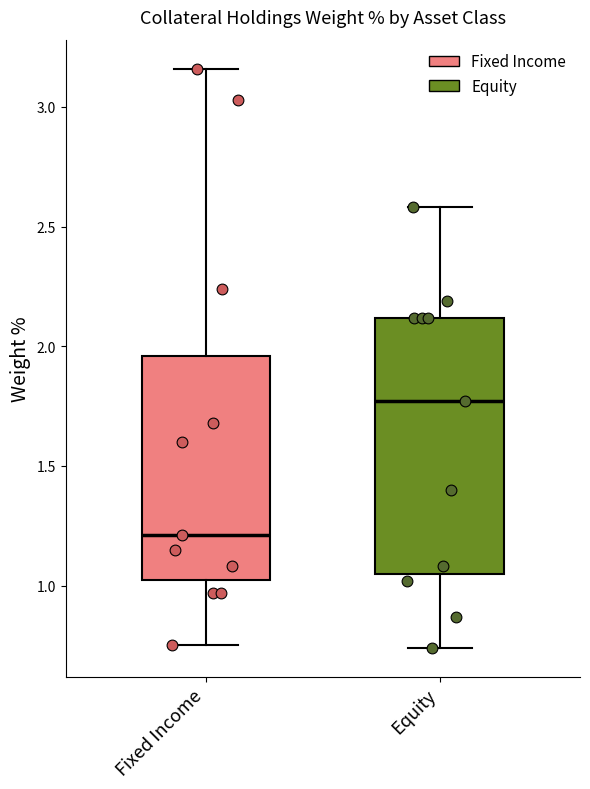

Comparing the boxes themselves (not the whiskers), which one is the tallest?

Equity